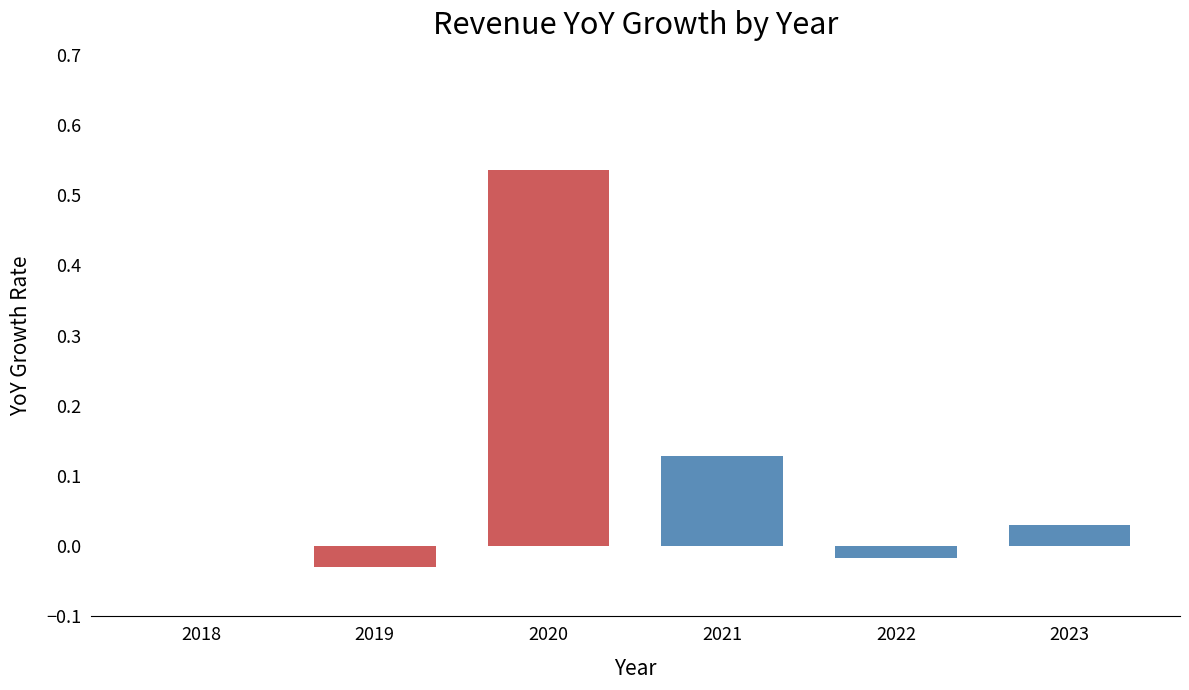

The value at 2022 is -0.0. True or false?

True